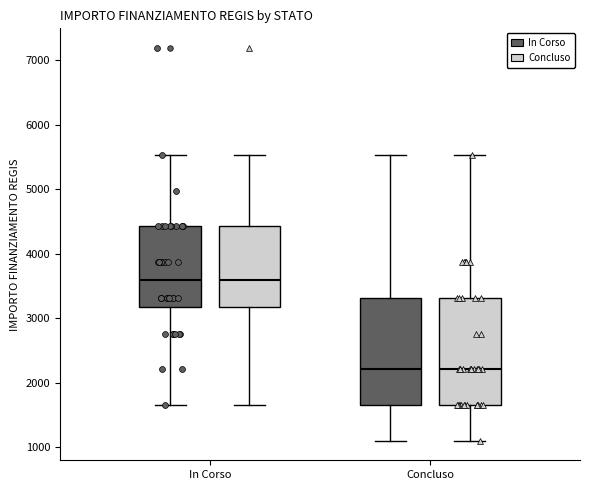

Where does the median line of the box for In Corso (In Corso) sit on the y-axis? The values are not printed on the chart, so give them approximately, as read against the axis.

3600